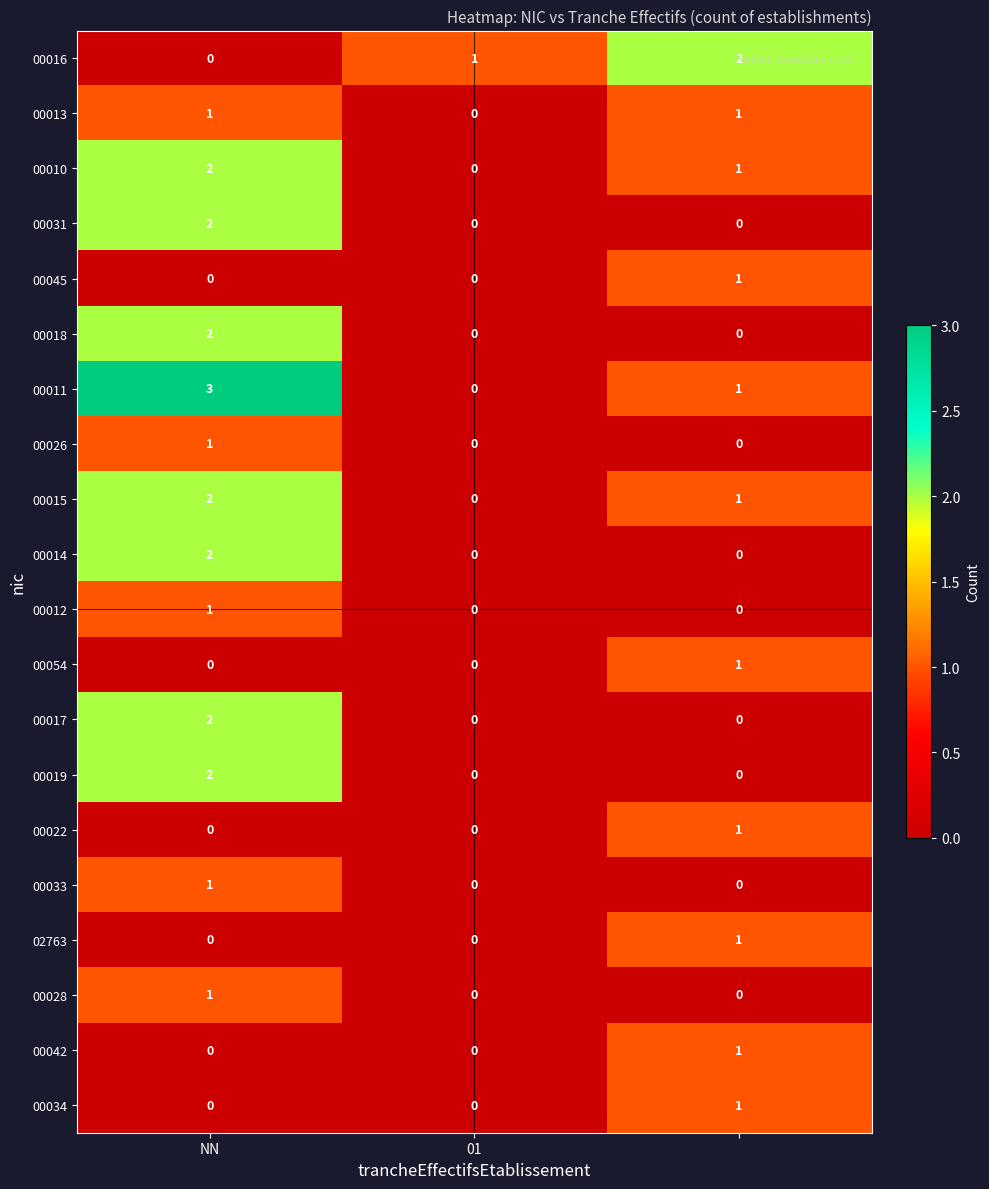

Which series has the largest total across all categories?

00011